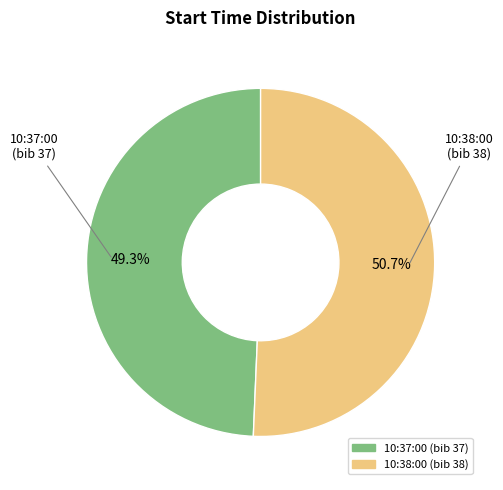

Is it true that 10:37:00 is 49% of the pie?

True